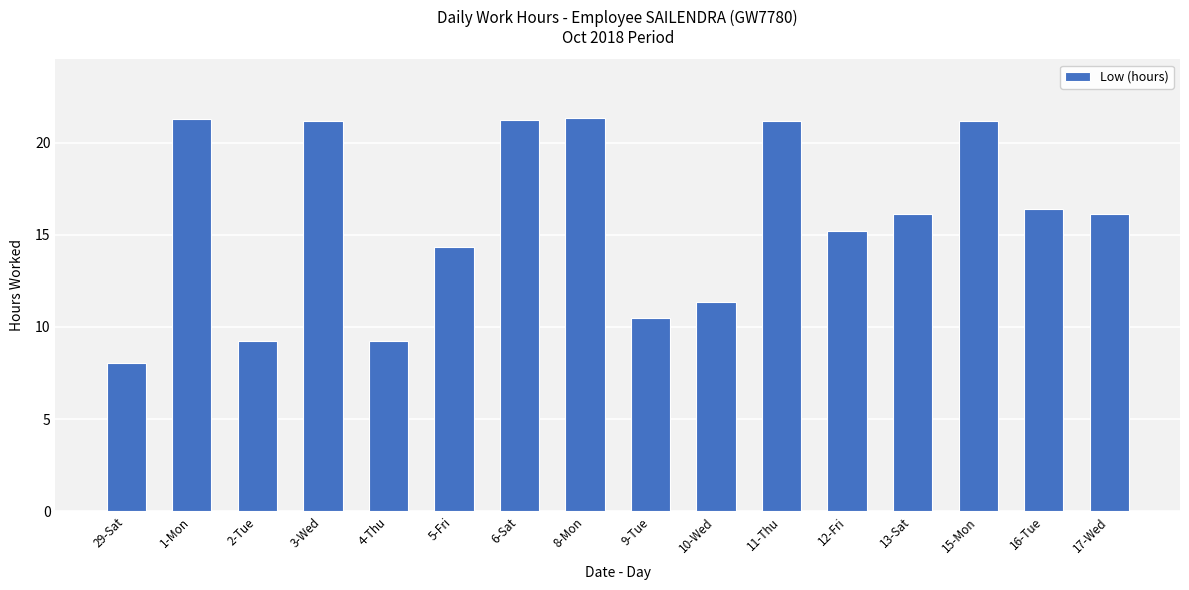

Between 9-Tue and 2-Tue, which is larger?

9-Tue